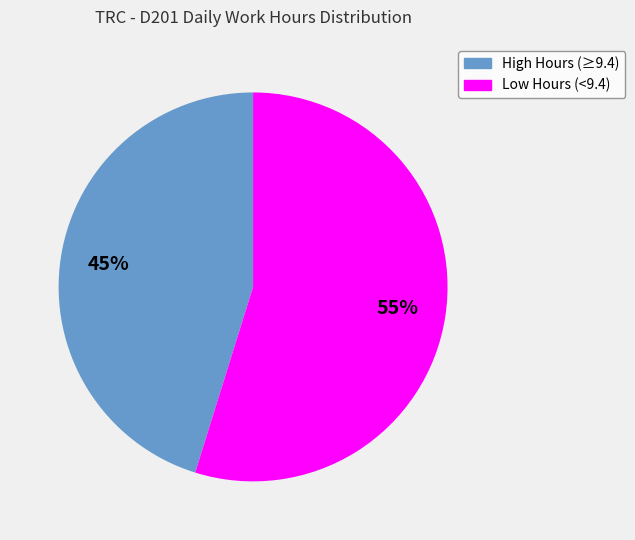

What is the smallest slice in the pie chart?

High Hours (≥9.4)